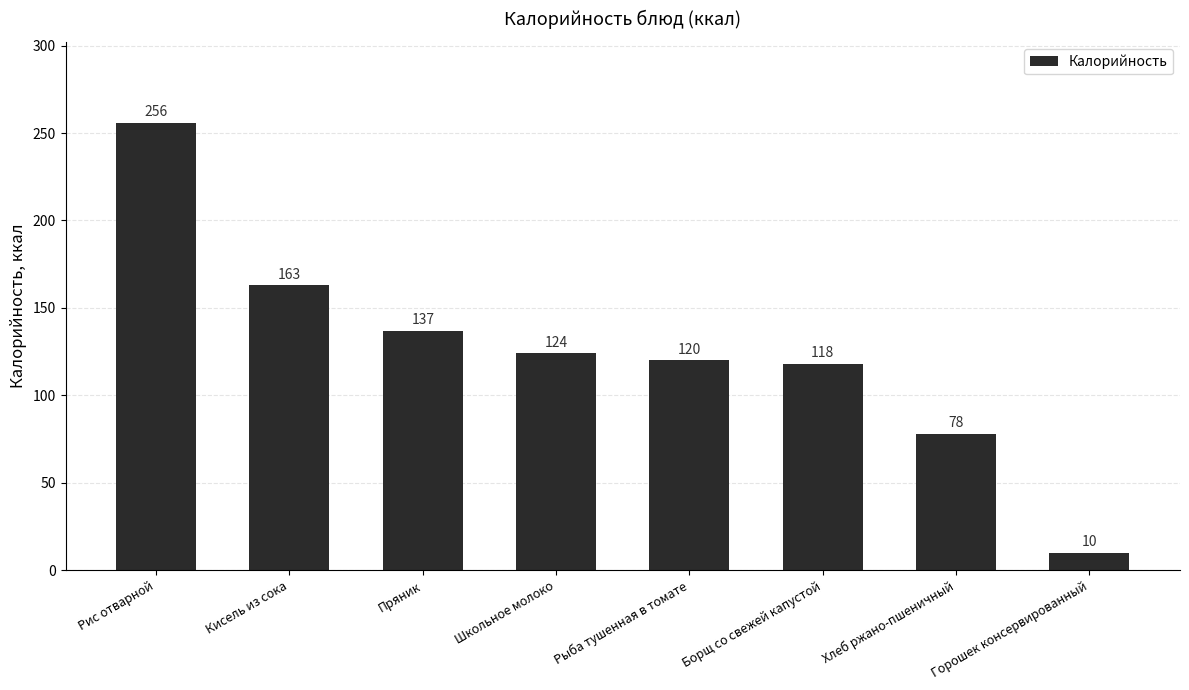

Where is the data nearest to the value 133?

Пряник